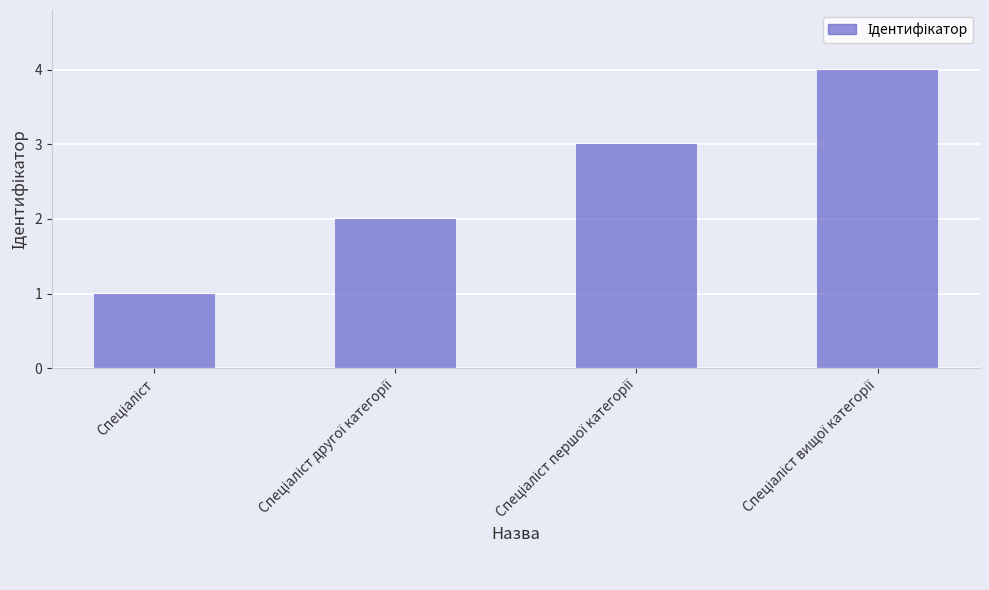

Reading left to right, what are all the values shown in this chart?

1	2	3	4